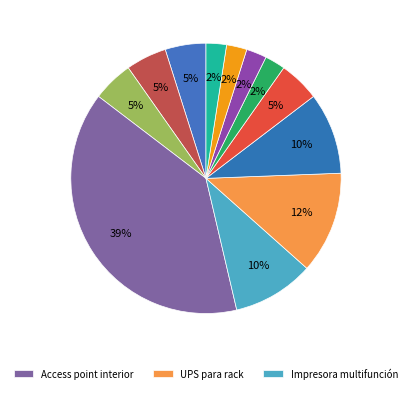

Which category has the biggest portion of the pie?

Access point interior